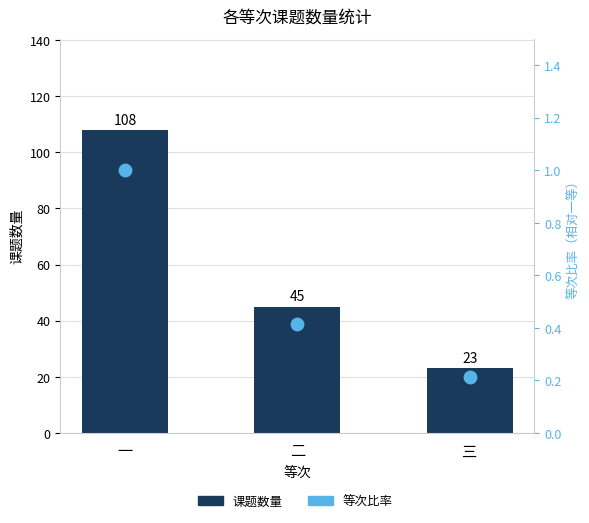

Which series reaches the maximum Y coordinate?

课题数量